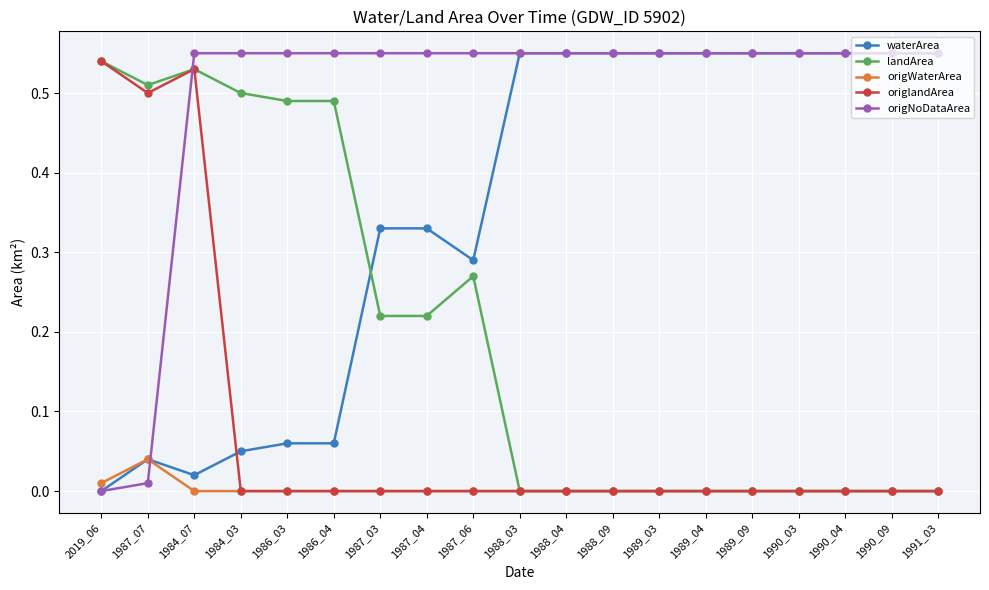

The value of waterArea at 1988_04 is 0.8. True or false?

False